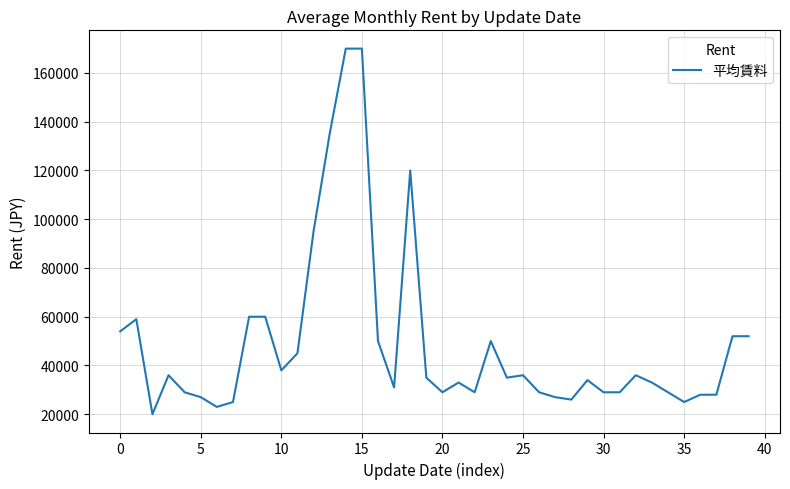

Count the number of data series in this chart.

1